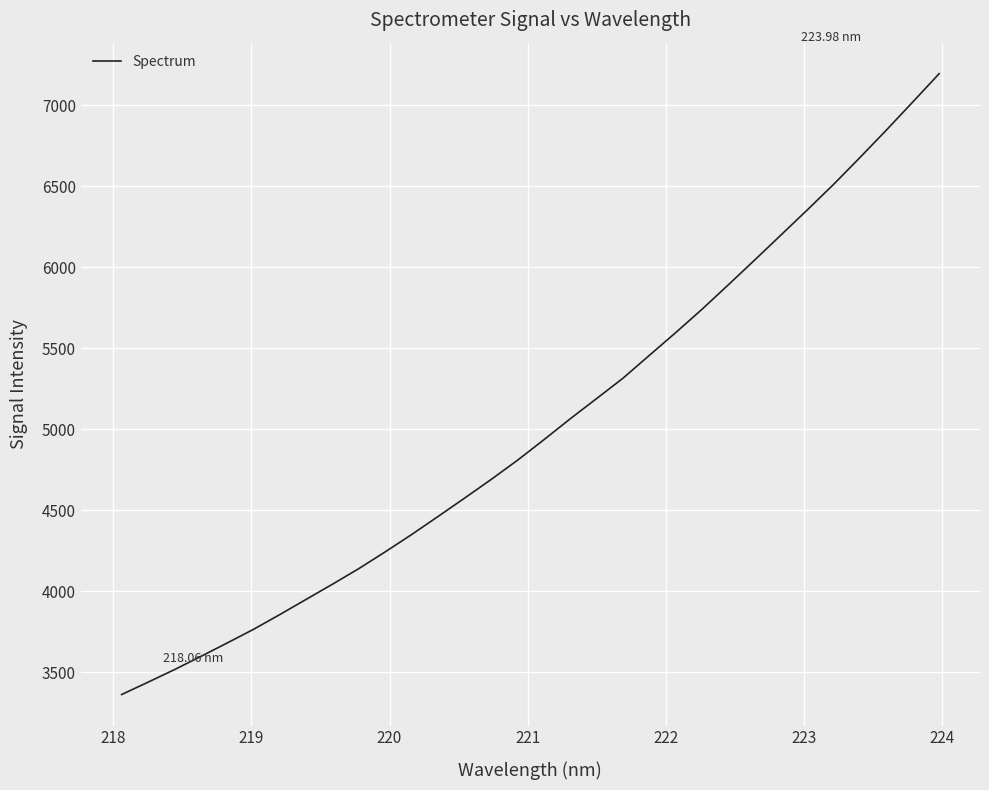

What is the difference between the second highest and second lowest values?

3579.6